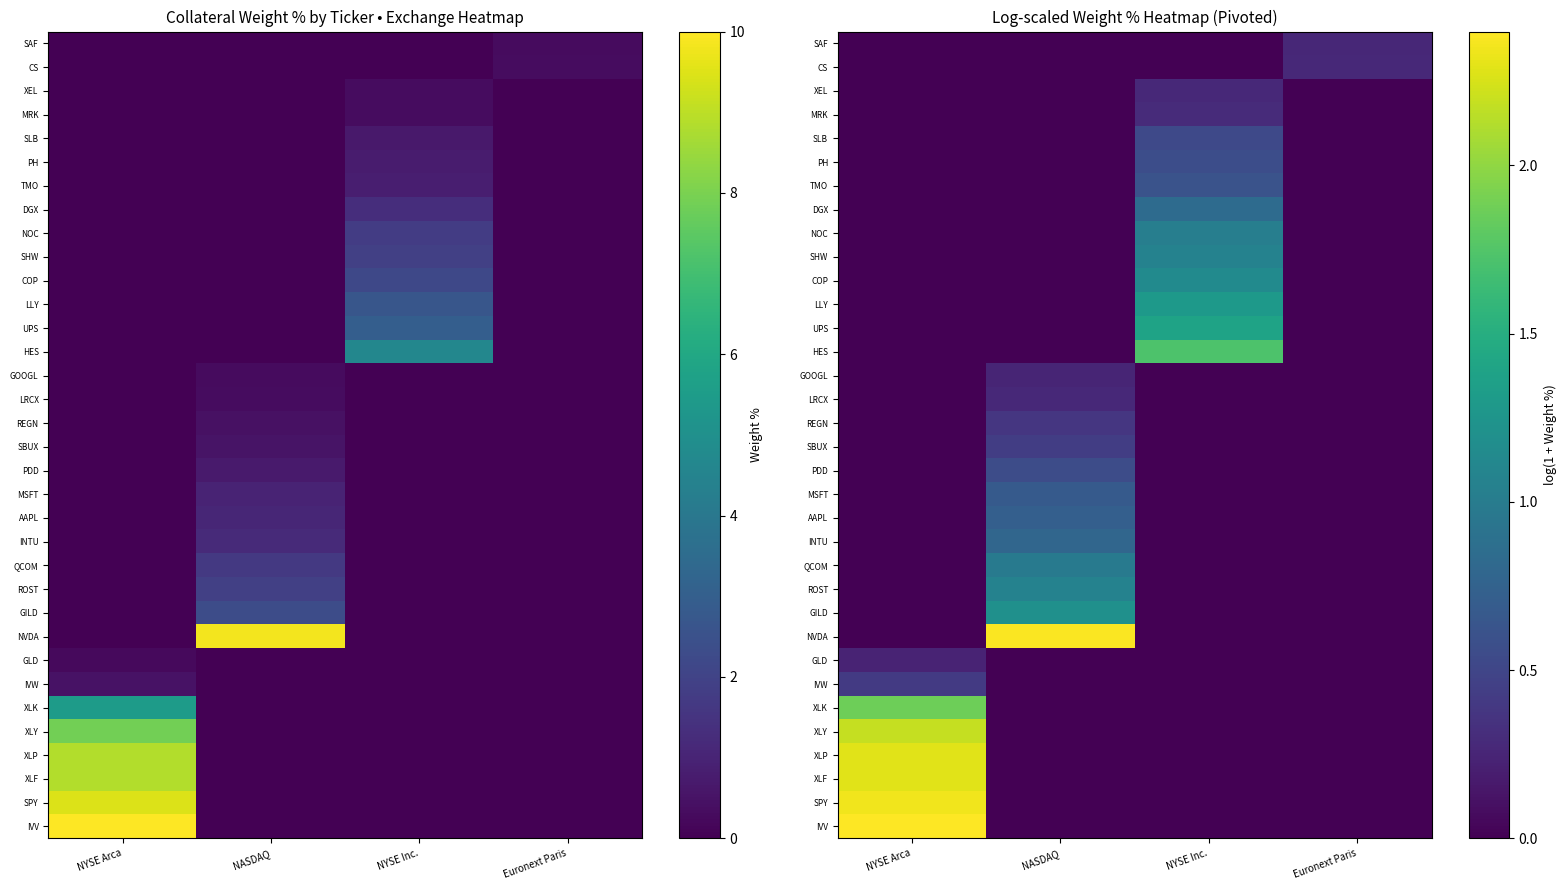

What is the maximum value shown in the chart?

2.4